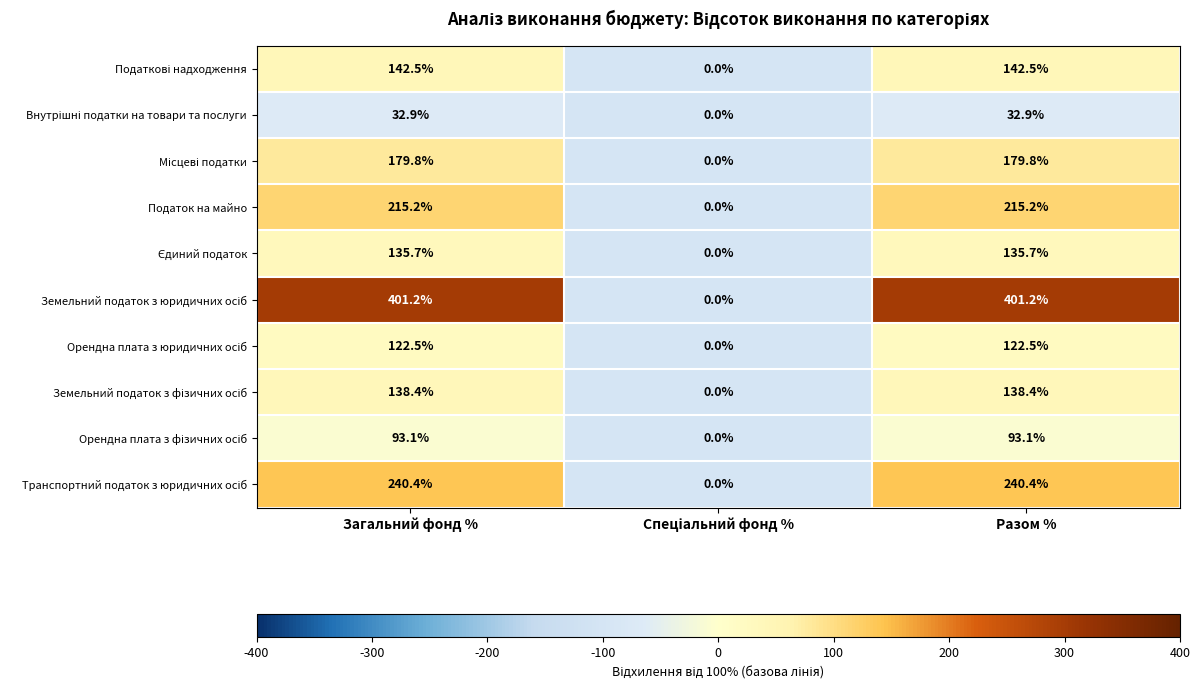

Between Разом % and Загальний фонд %, which is larger?

Разом %